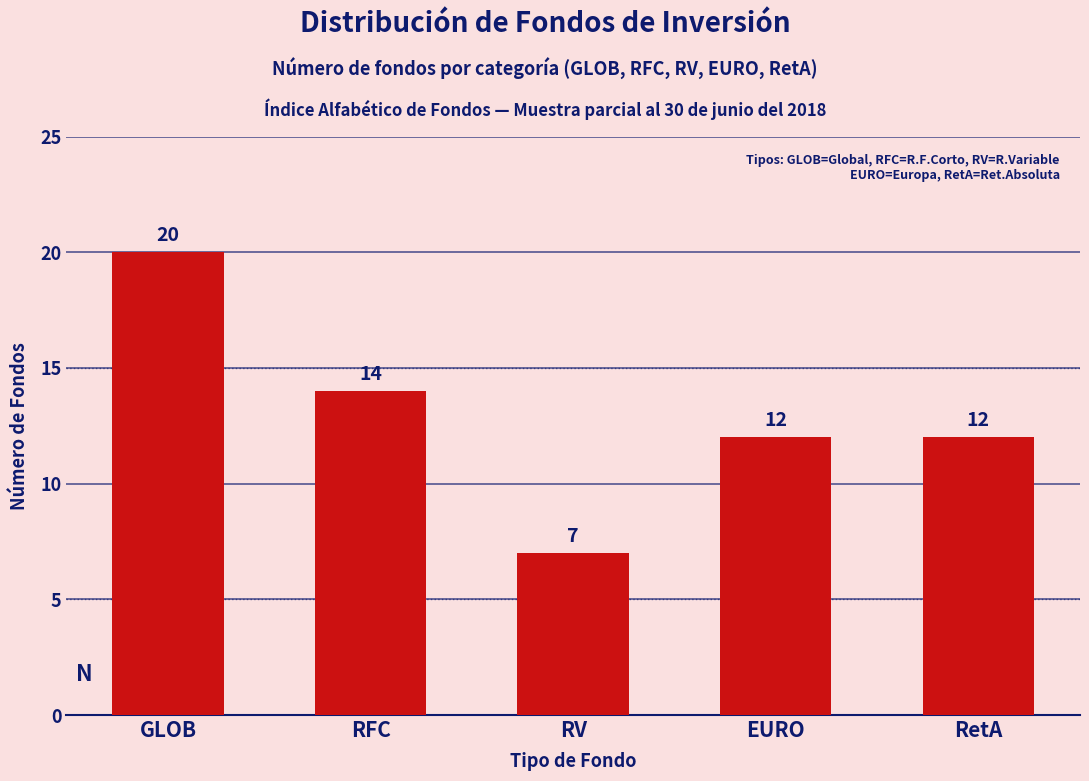

What is the change in value from RV to EURO?

+5